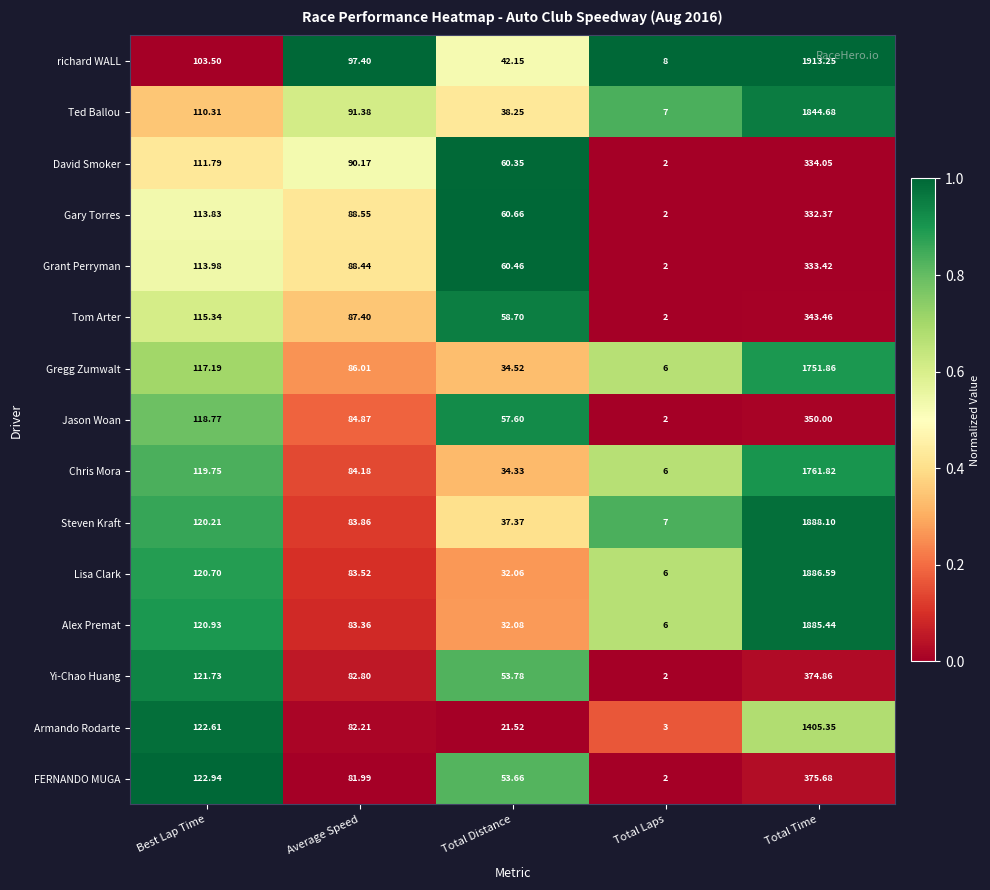

At which label is Alex Premat closest to 945?

Best Lap Time